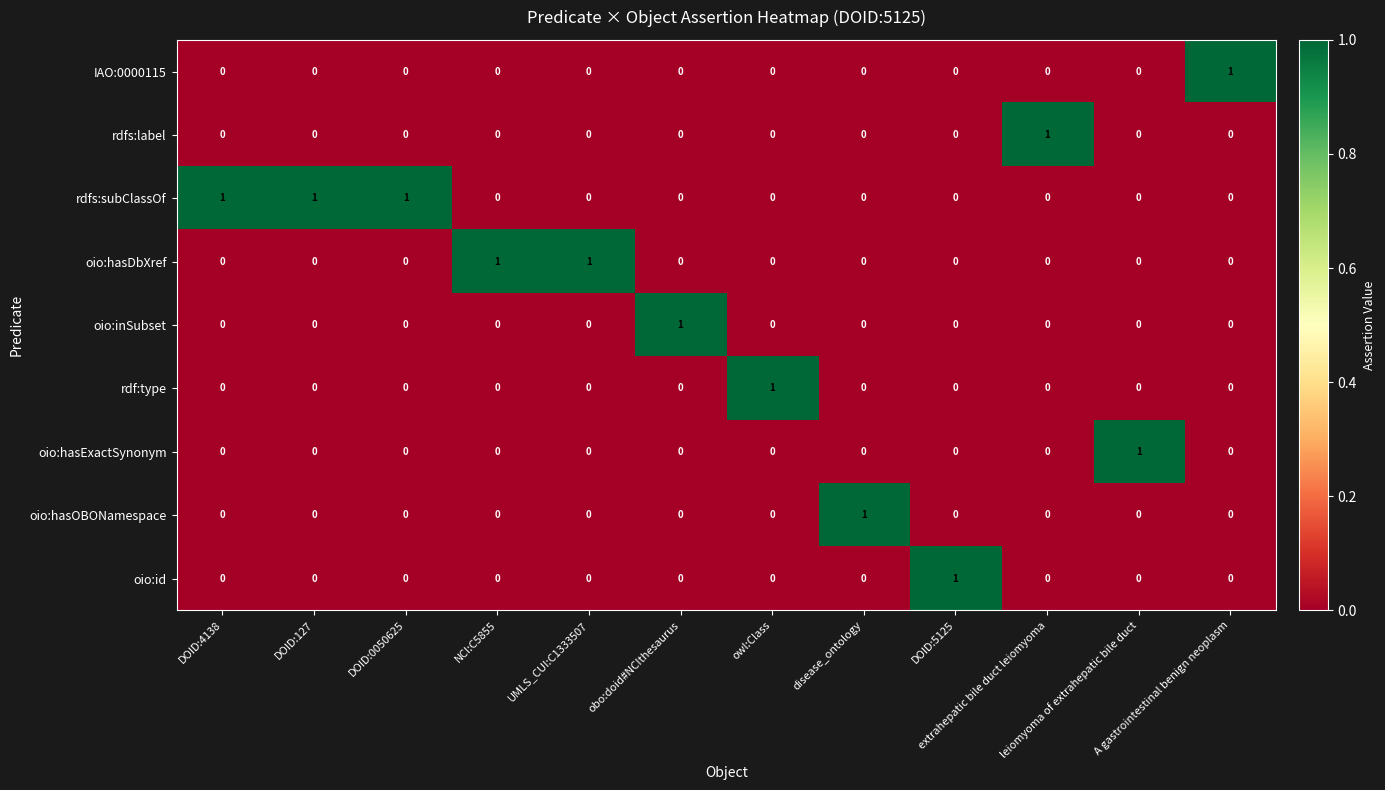

At how many categories does at least one series exceed 0?

12